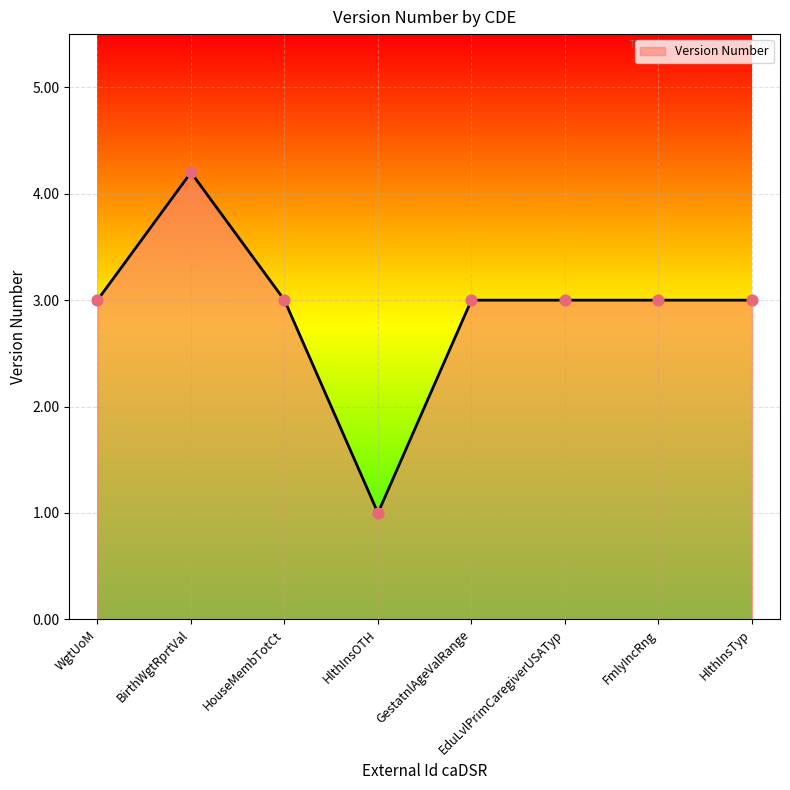

Approximately how many times larger is the value at HouseMembTotCt compared to WgtUoM?

1.0